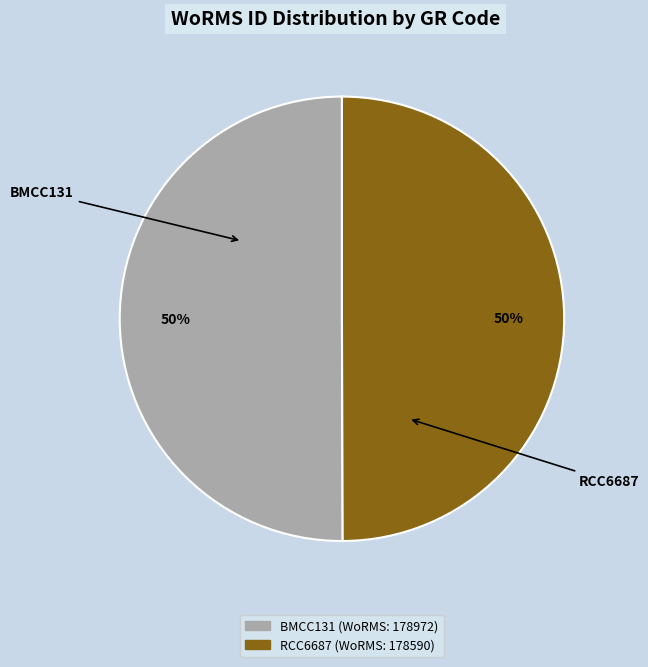

The RCC6687 slice represents 50% of the pie. True or false?

True